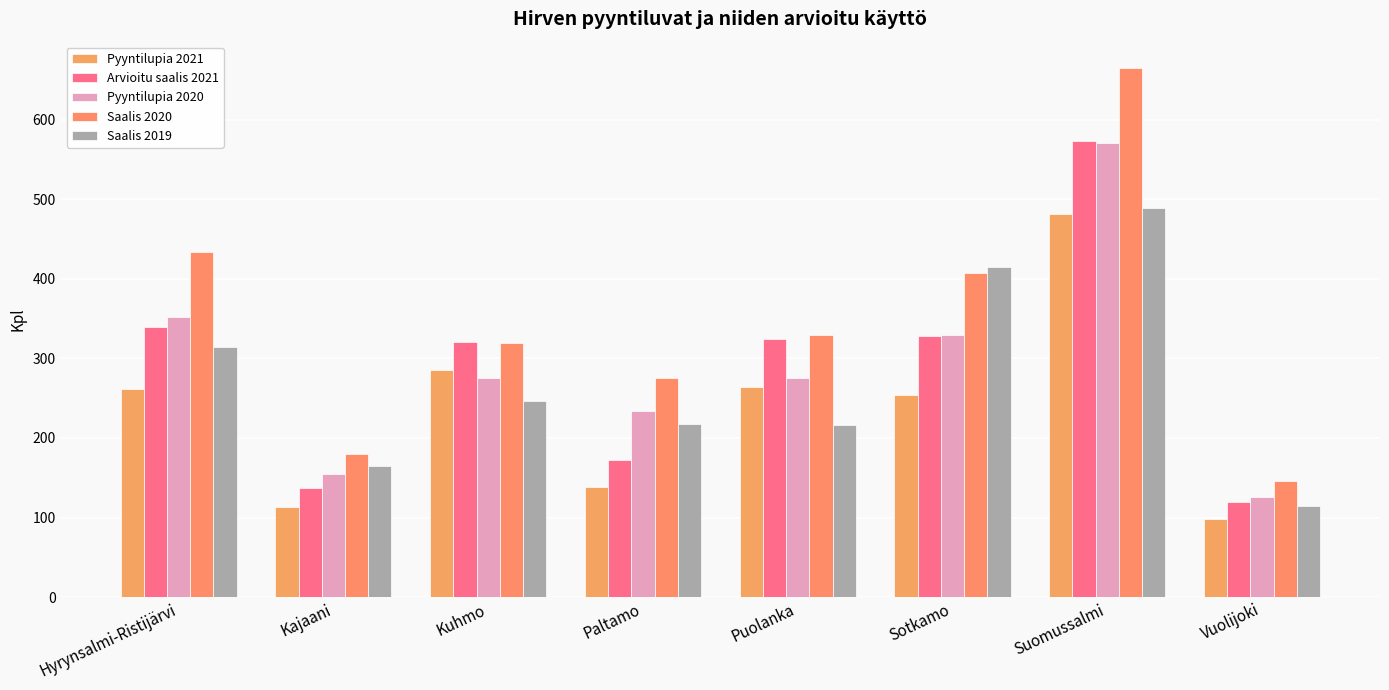

Is the value of Pyyntilupia 2021 at Suomussalmi greater than the value of Arvioitu saalis 2021 at Hyrynsalmi-Ristijärvi?

Yes